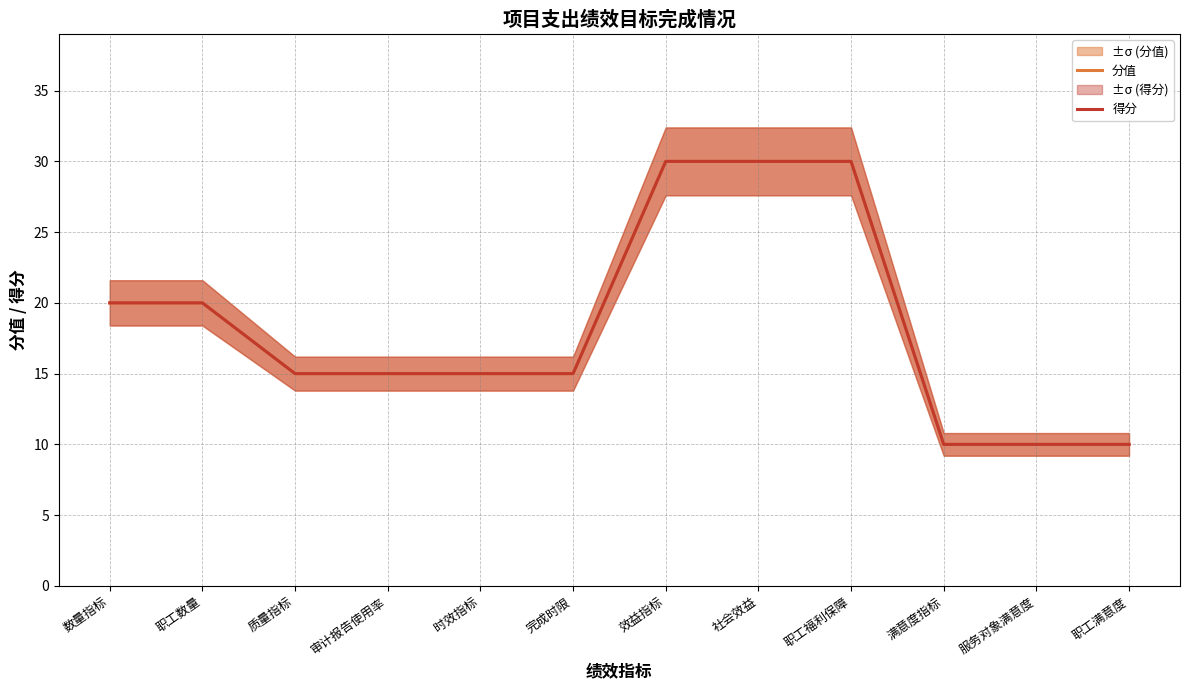

List the labels in order of 得分 value, largest first.

效益指标, 社会效益, 职工福利保障, 数量指标, 职工数量, 质量指标, 审计报告使用率, 时效指标, 完成时限, 满意度指标, 服务对象满意度, 职工满意度